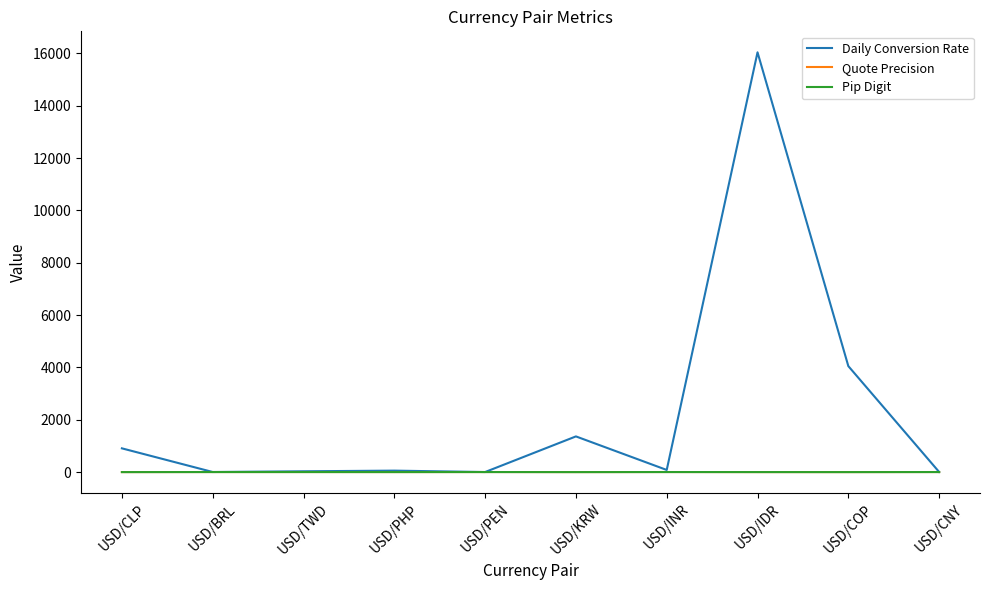

What is the maximum value for Daily Conversion Rate?

16043.9